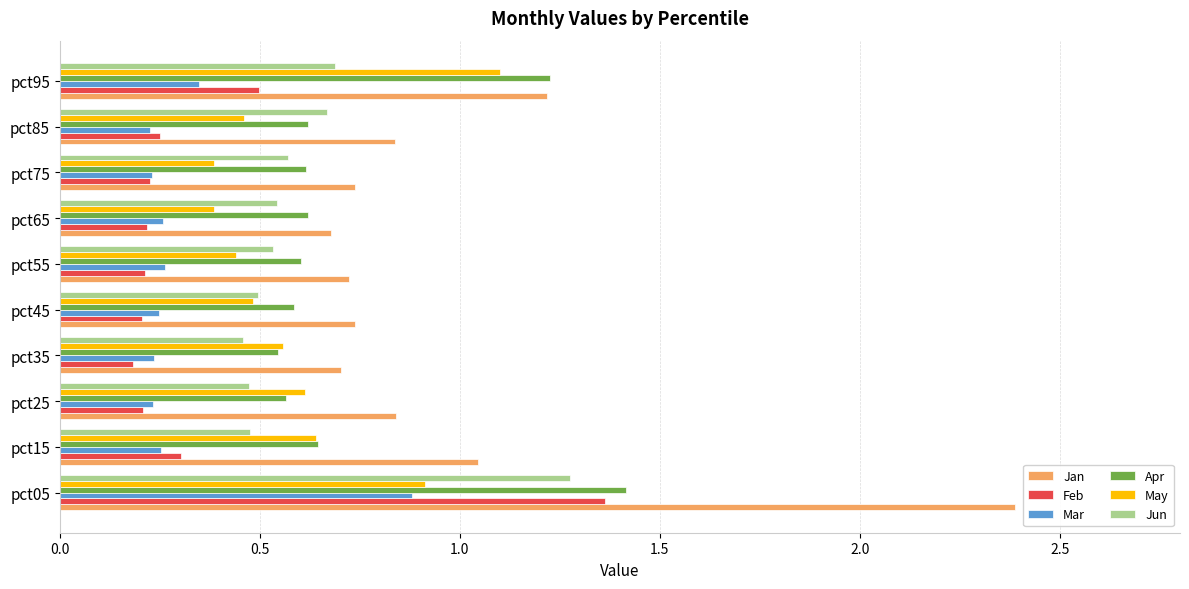

The value of Jan at pct75 is 0.3. True or false?

False